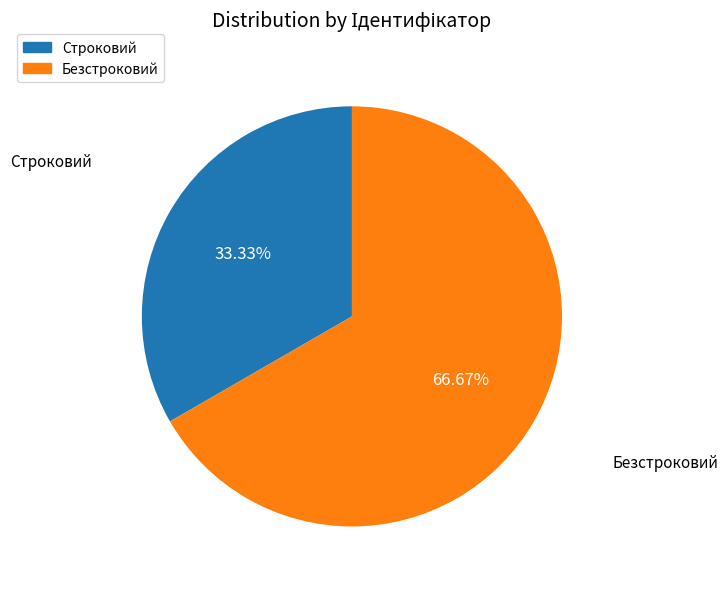

Which has a higher value, Безстроковий or Строковий?

Безстроковий